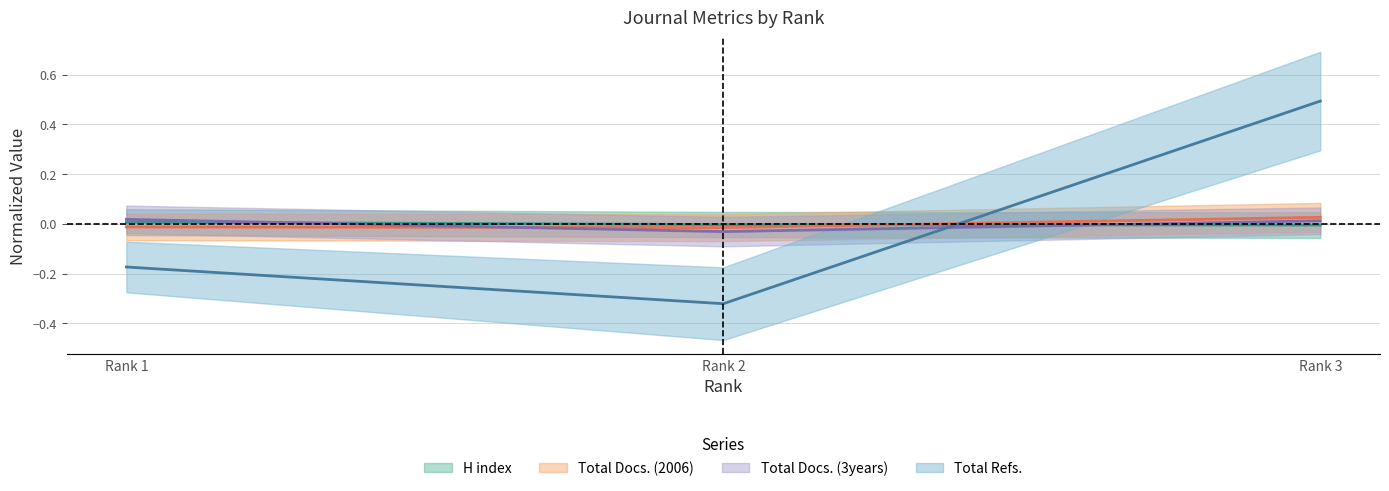

Rank the categories by Total Refs. value from lowest to highest.

Rank 2, Rank 1, Rank 3